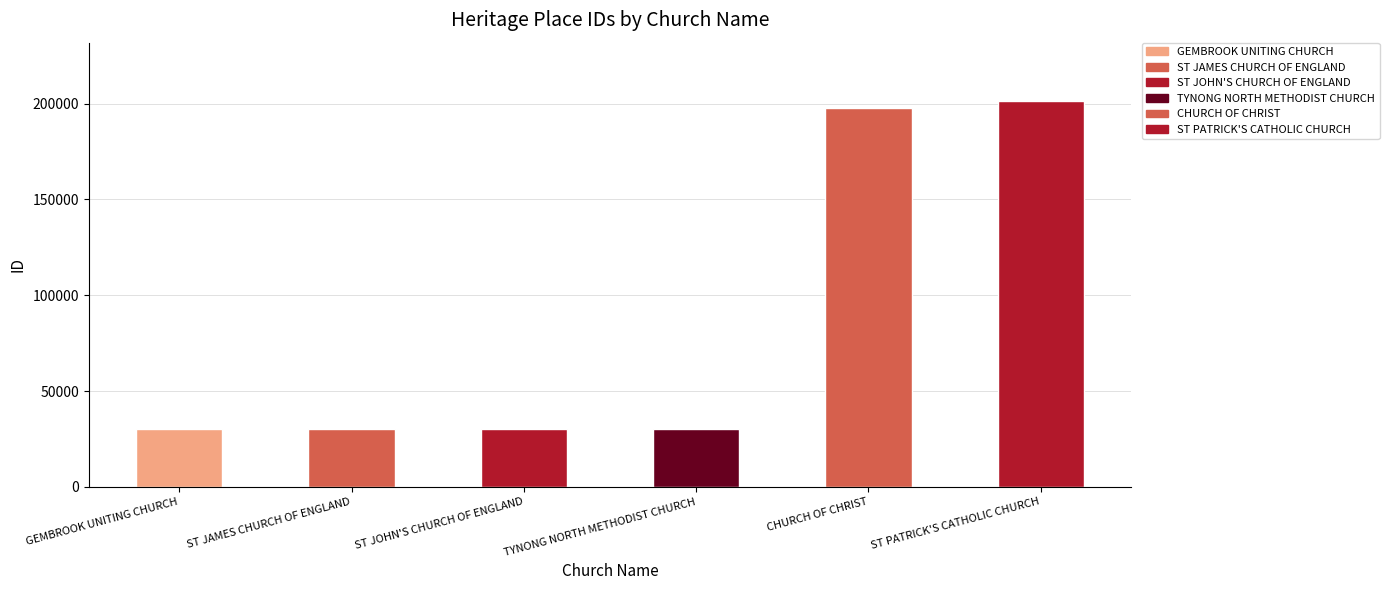

What is the average value?

86606